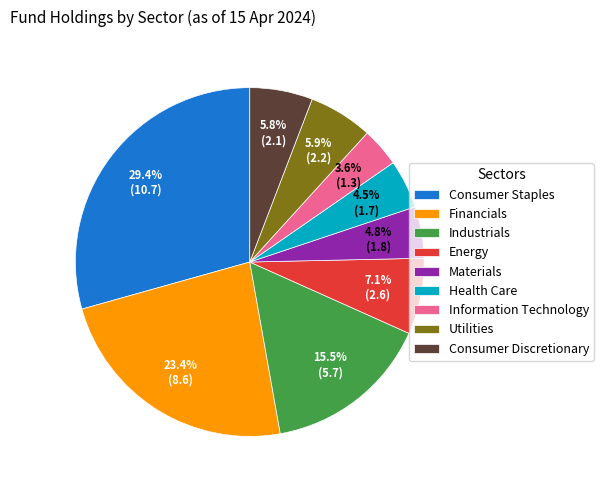

Which slice is the largest?

Consumer Staples